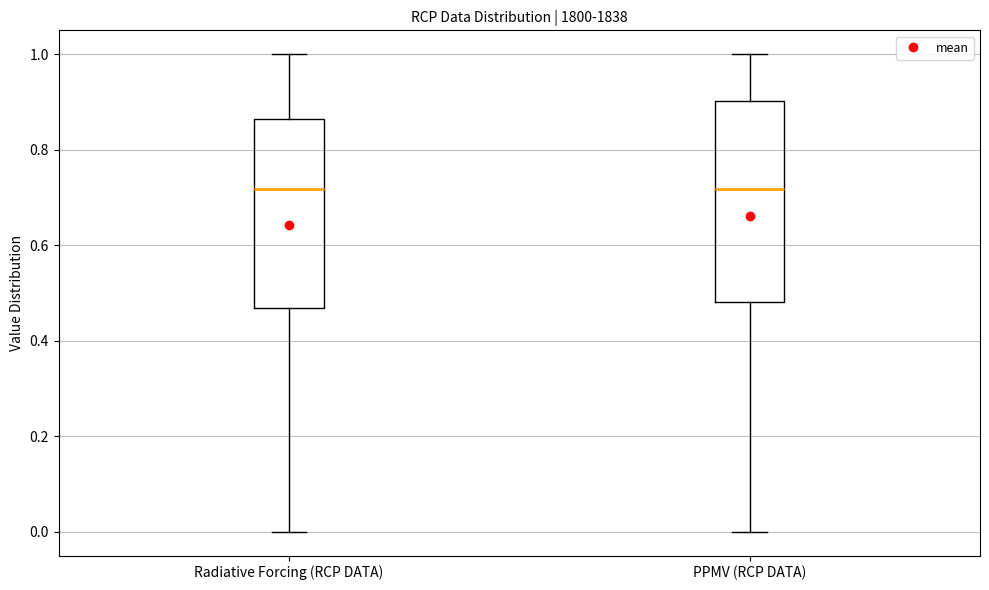

Reading left to right, read every box against the y-axis: the position of its median line, the range the box covers, and the ends of its whiskers. The values are not printed on the chart, so give them approximately, as read against the axis.

Radiative Forcing (RCP DATA): median 0.72, box 0.46 to 0.86, whiskers 0.00 to 1.00
PPMV (RCP DATA): median 0.72, box 0.48 to 0.90, whiskers 0.00 to 1.00